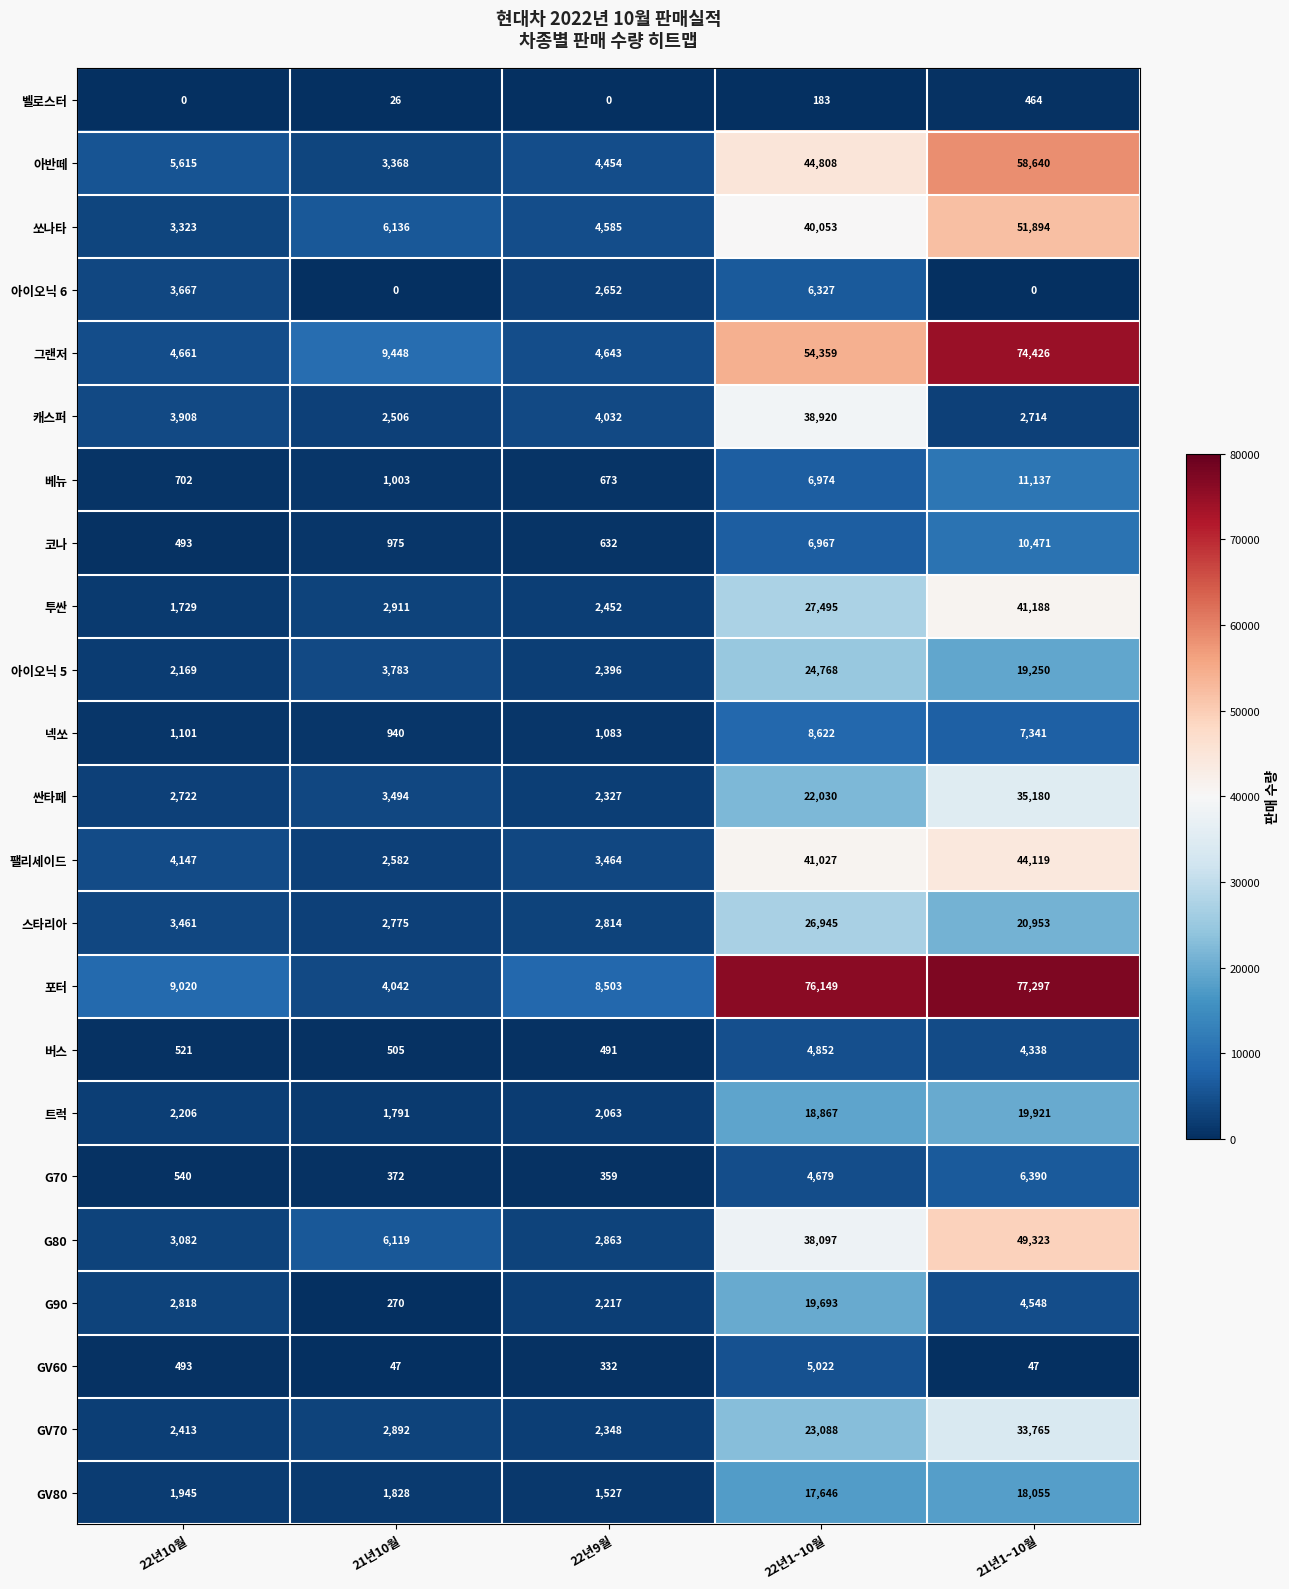

What is the total value across all series at 22년10월?

60736